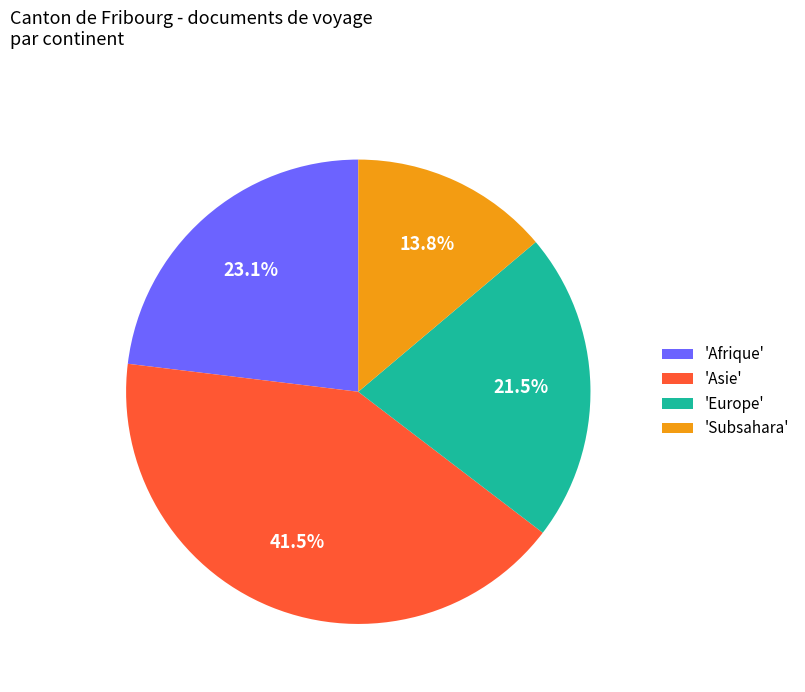

Rank the categories by value from lowest to highest.

'Subsahara', 'Europe', 'Afrique', 'Asie'